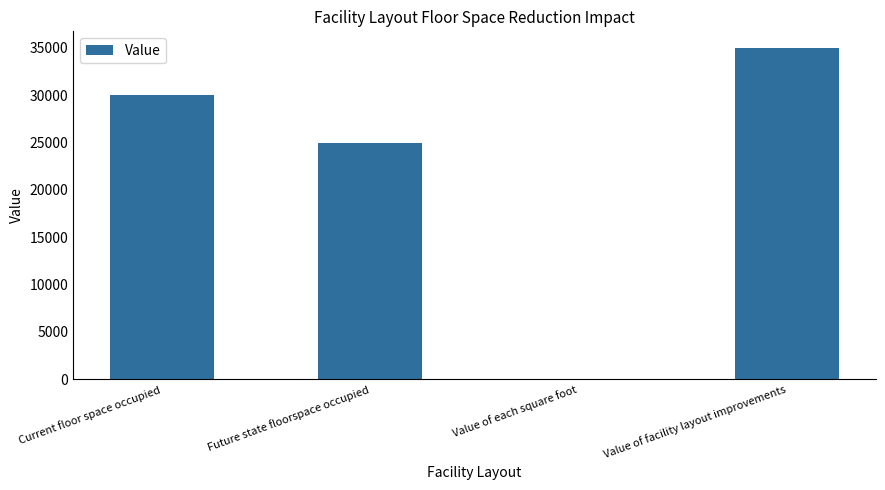

What is the sum of the values at Value of facility layout improvements and Future state floorspace occupied?

60000